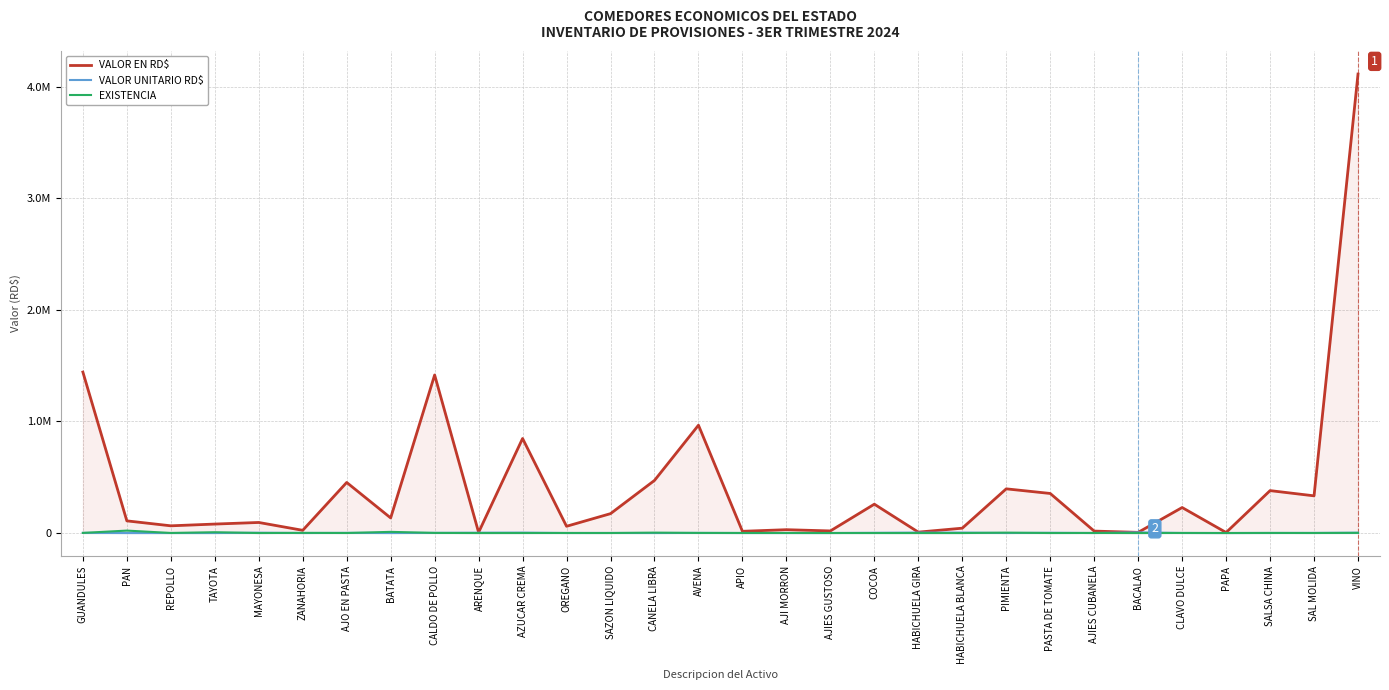

True or false: VALOR EN RD$ and EXISTENCIA intersect in this chart.

False